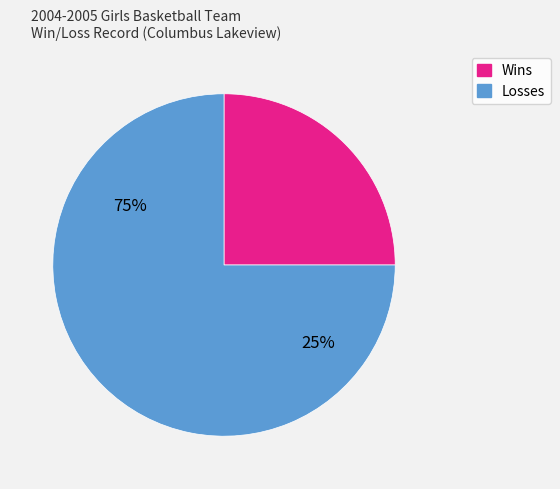

Between Losses and Wins, which is larger?

Losses